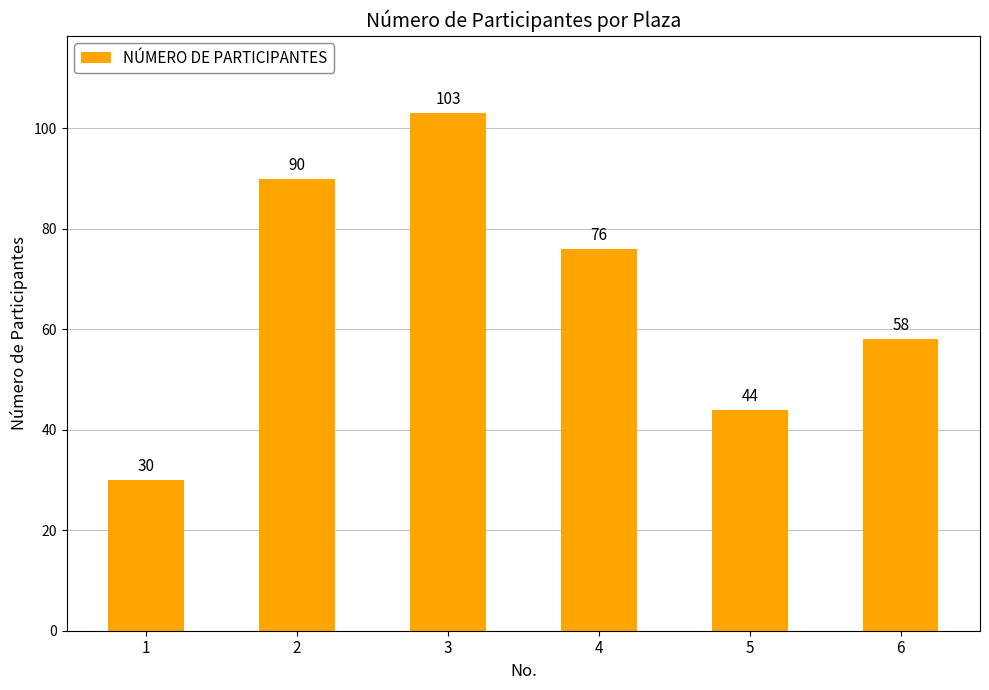

Where is the data nearest to the value 66?

6